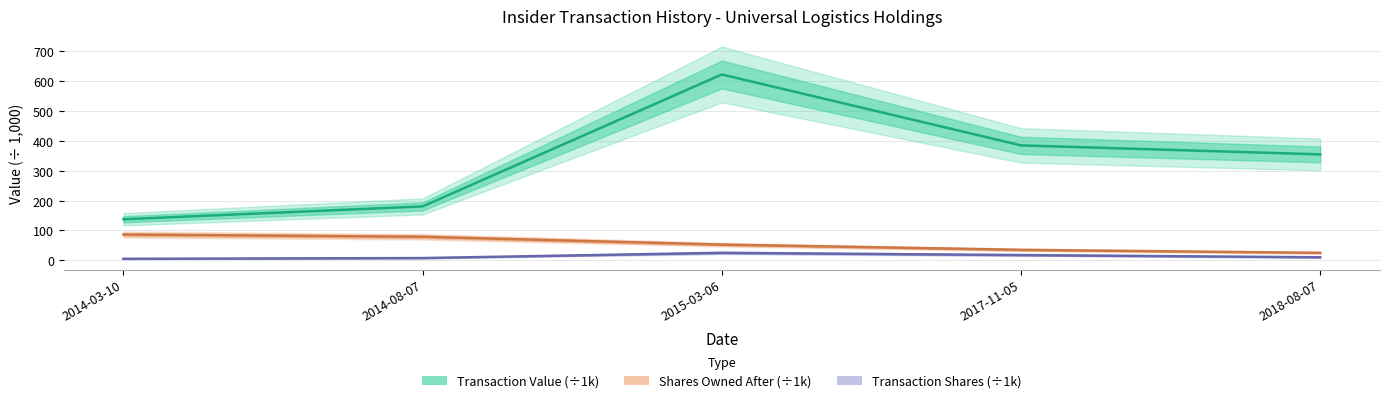

The sharesOwnedFollowingTransaction series shows 43.9 at 2014-08-07. True or false?

False